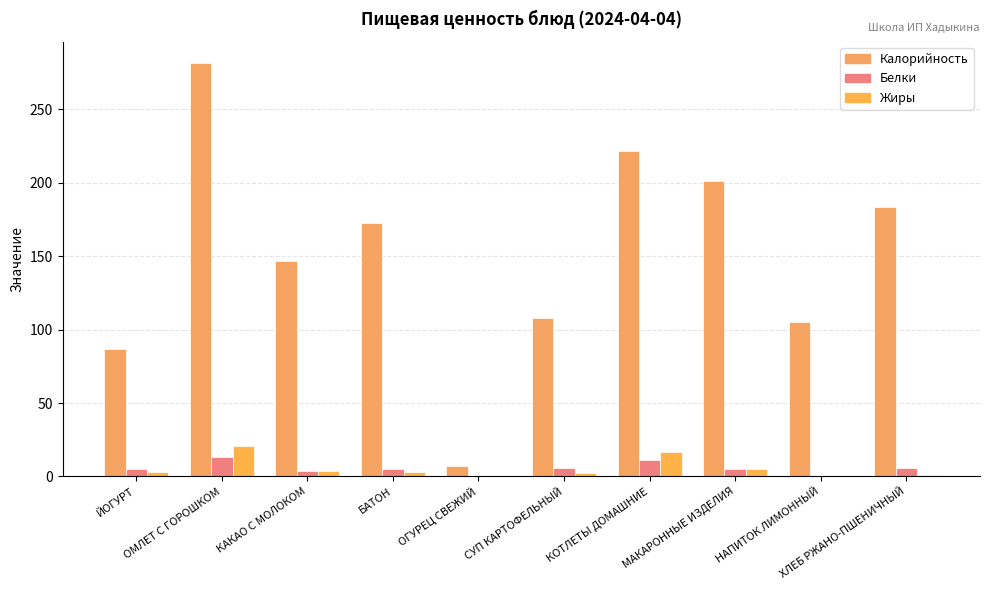

What is the difference between the Жиры values at ОМЛЕТ С ГОРОШКОМ and СУП КАРТОФЕЛЬНЫЙ?

18.6